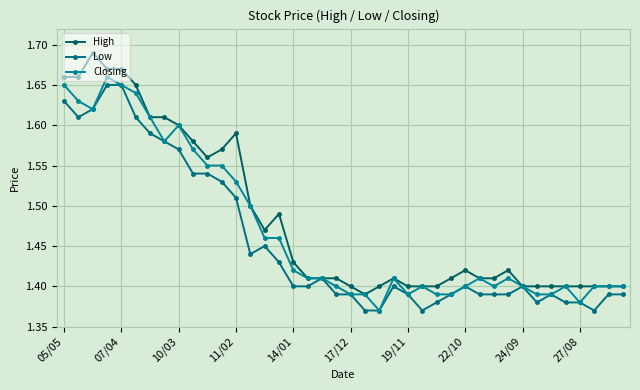

Reading left to right, transcribe all the data shown in this chart.

High: 1.7	1.7	1.7	1.7	1.7	1.6	1.6	1.6	1.6	1.6	1.6	1.6	1.6	1.5	1.5	1.5	1.4	1.4	1.4	1.4	1.4	1.4	1.4	1.4	1.4	1.4	1.4	1.4	1.4	1.4	1.4	1.4	1.4	1.4	1.4	1.4	1.4	1.4	1.4	1.4
Low: 1.6	1.6	1.6	1.6	1.6	1.6	1.6	1.6	1.6	1.5	1.5	1.5	1.5	1.4	1.4	1.4	1.4	1.4	1.4	1.4	1.4	1.4	1.4	1.4	1.4	1.4	1.4	1.4	1.4	1.4	1.4	1.4	1.4	1.4	1.4	1.4	1.4	1.4	1.4	1.4
Closing: 1.6	1.6	1.6	1.7	1.6	1.6	1.6	1.6	1.6	1.6	1.6	1.6	1.5	1.5	1.5	1.5	1.4	1.4	1.4	1.4	1.4	1.4	1.4	1.4	1.4	1.4	1.4	1.4	1.4	1.4	1.4	1.4	1.4	1.4	1.4	1.4	1.4	1.4	1.4	1.4